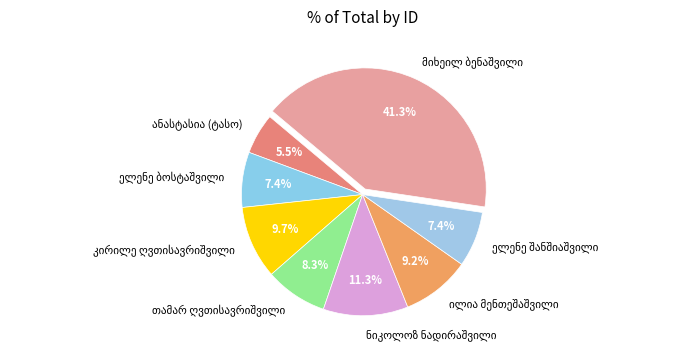

Is there any slice that represents more than half of the pie?

No